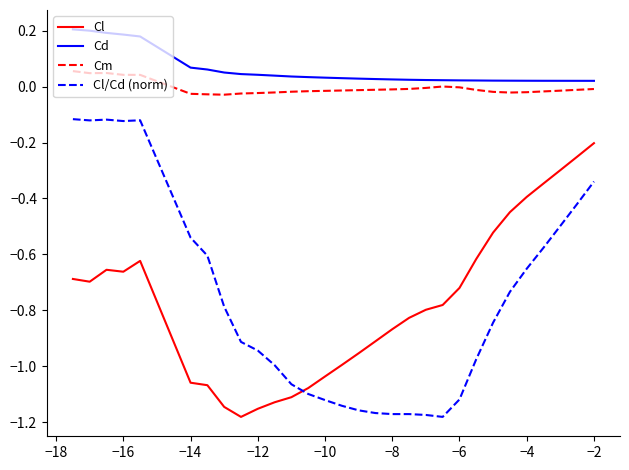

Which series has the largest range (max minus min)?

Cl/Cd (norm)